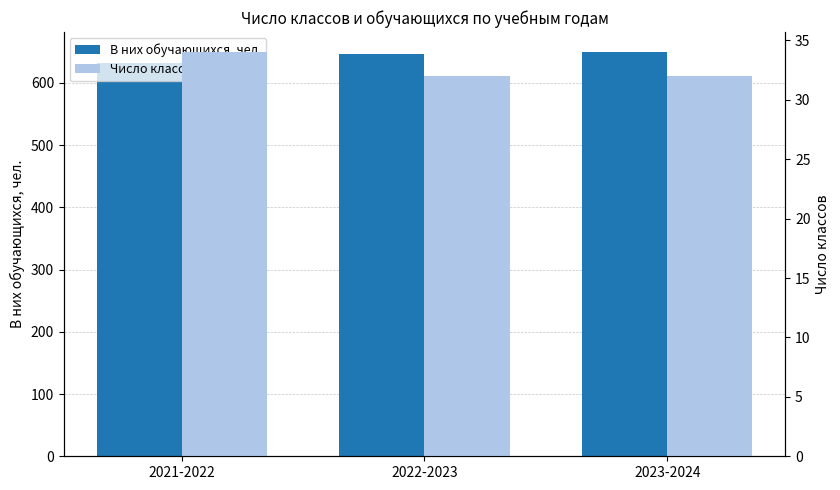

Is it true that Число классов equals 8 at 2022-2023?

False